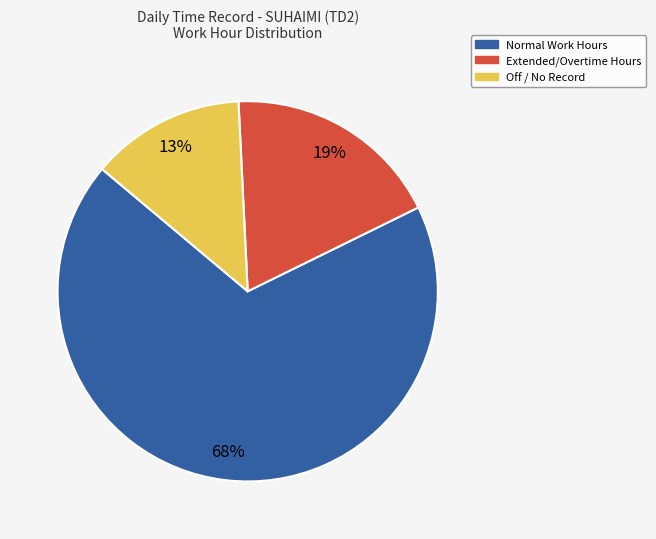

Is there a majority slice in this chart?

Yes